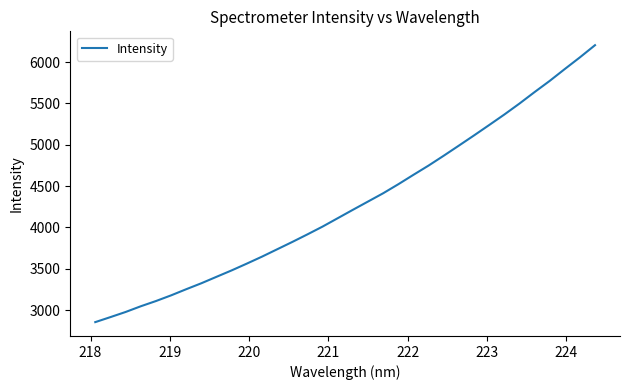

Reading right to left, what are all the values shown in this chart?

6205.0	6057.5	5916.2	5772.2	5636.9	5497.8	5365.2	5238.2	5112.6	4989.5	4867.3	4748.2	4636.2	4522.1	4413.0	4312.9	4212.8	4111.3	4009.8	3915.5	3823.7	3734.8	3645.9	3561.7	3479.7	3402.1	3323.9	3251.7	3177.2	3108.4	3045.1	2976.1	2914.1	2853.4